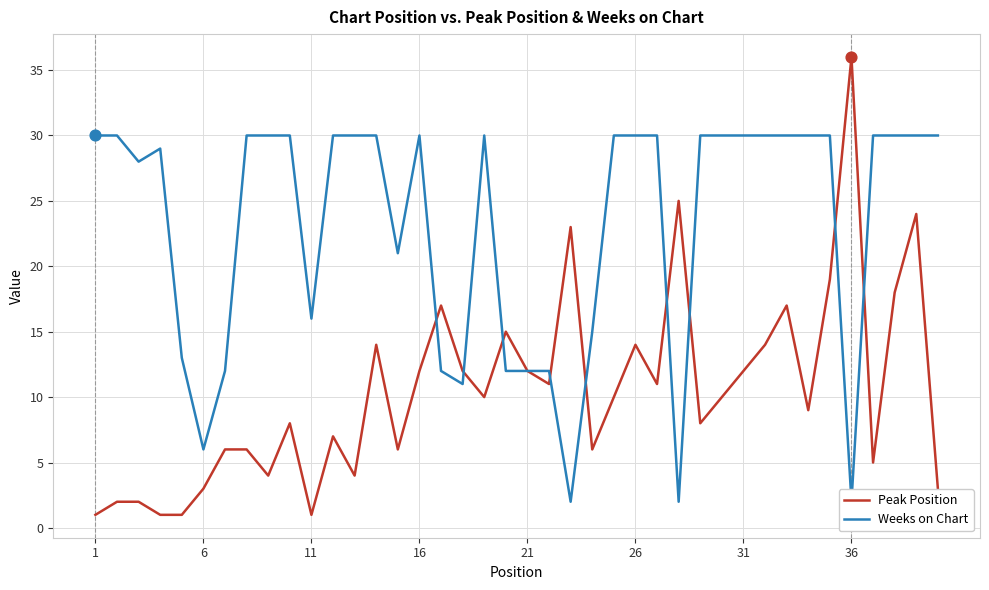

Which series has the largest total across all categories?

Weeks on Chart